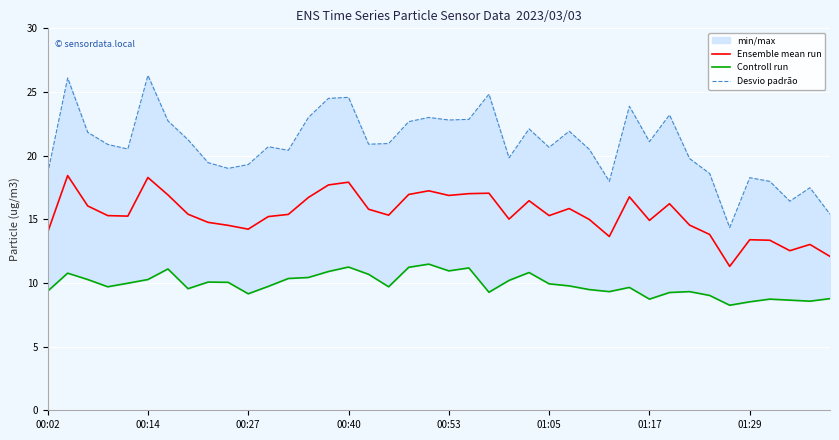

Rank the series by their maximum value, from highest to lowest.

Desvio padrão, Ensemble mean run, Controll run